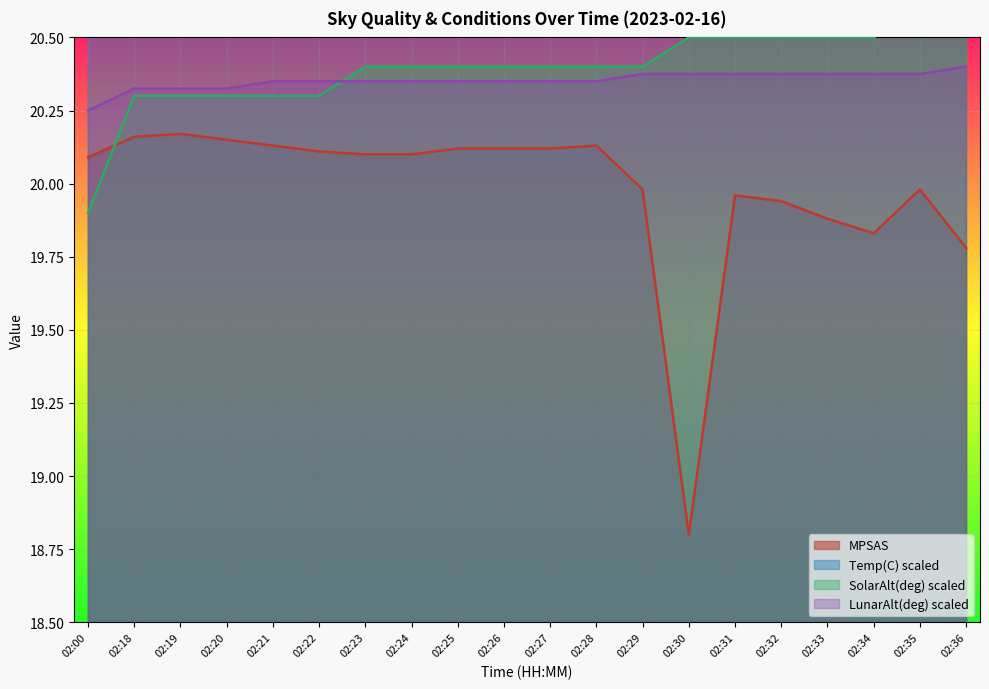

How many lines are shown in the chart?

4